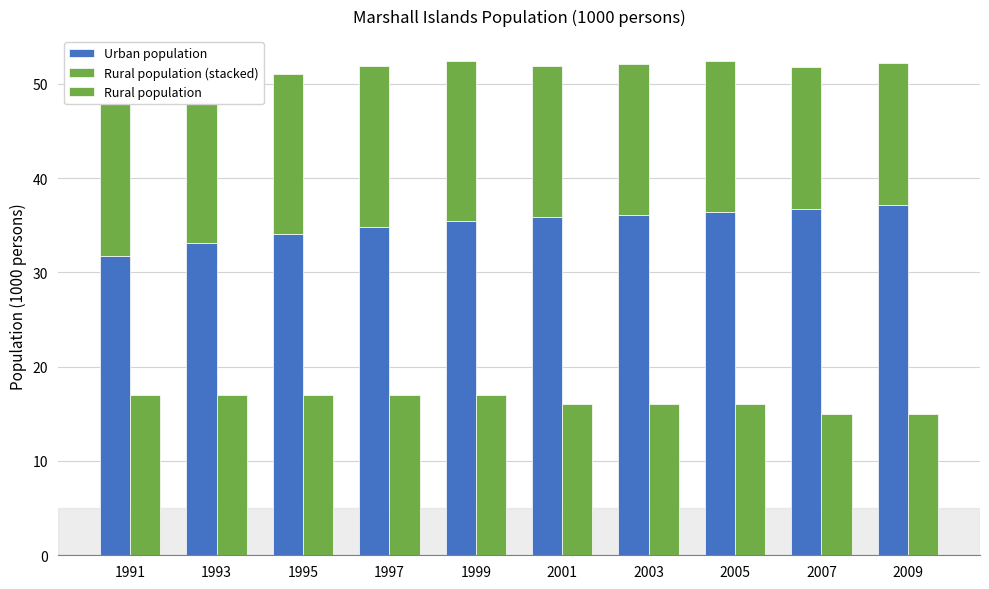

What is the average value of the Urban population series?

35.1